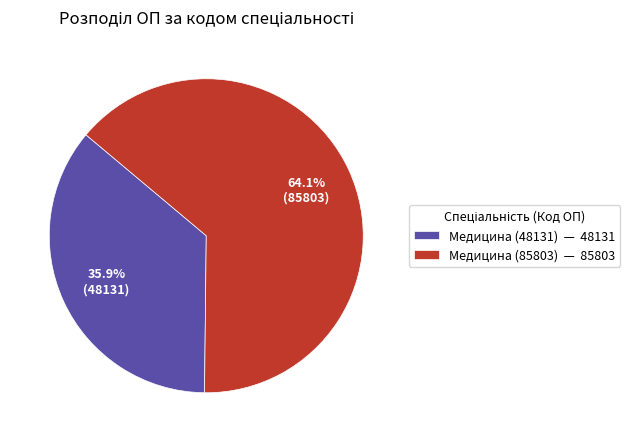

What is the ratio of the value at Медицина (48131) — 48131 to the value at Медицина (85803) — 85803?

0.6